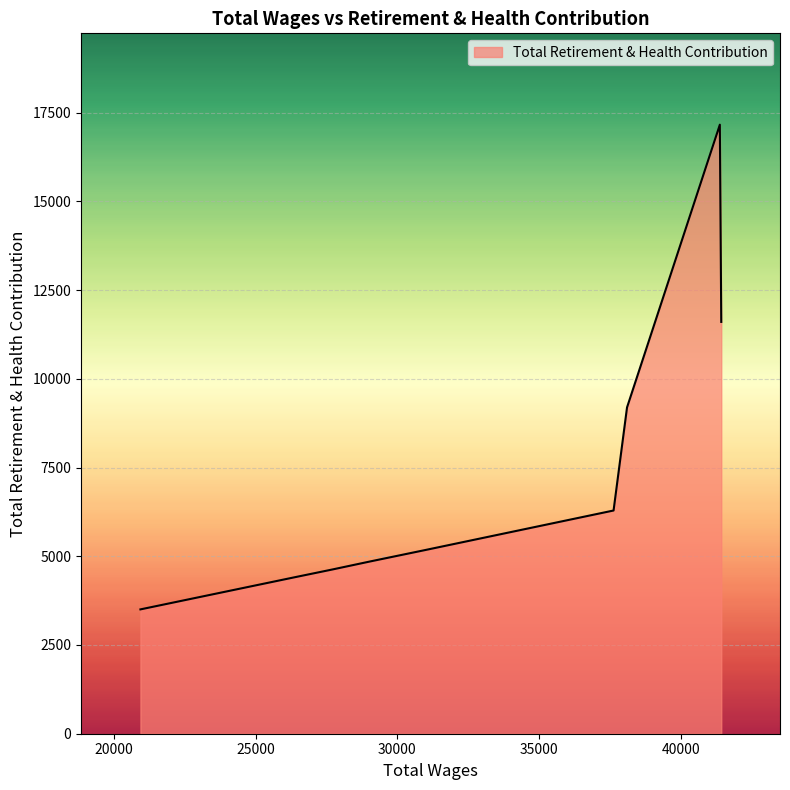

What is the difference between the maximum and minimum values?

13656